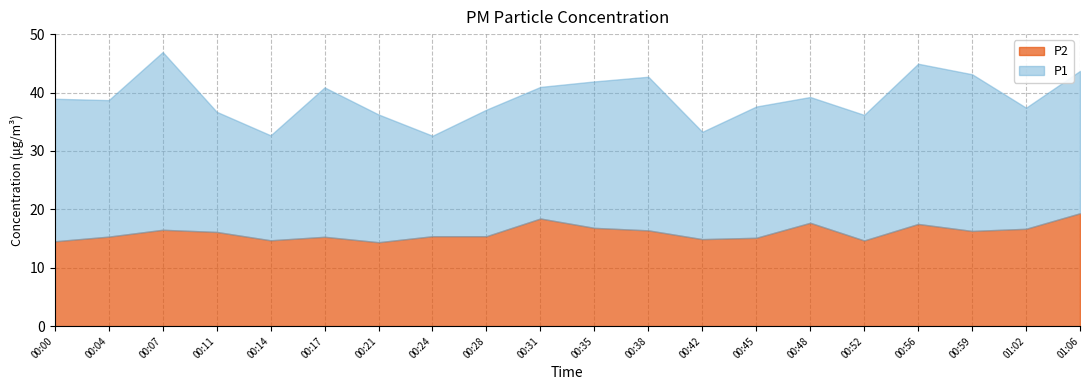

What is the sum of all P1 values?

460.2